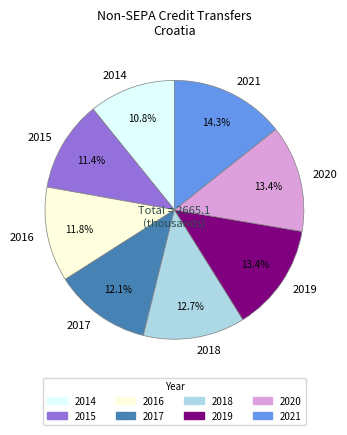

To the nearest percent, what percentage of the pie is 2020?

13%